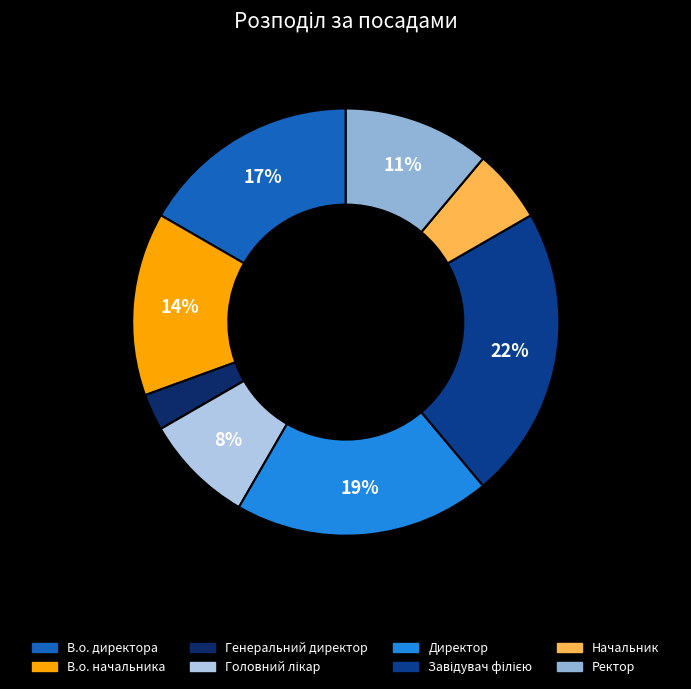

To the nearest percent, what is the difference between the largest and smallest slice percentages?

19%